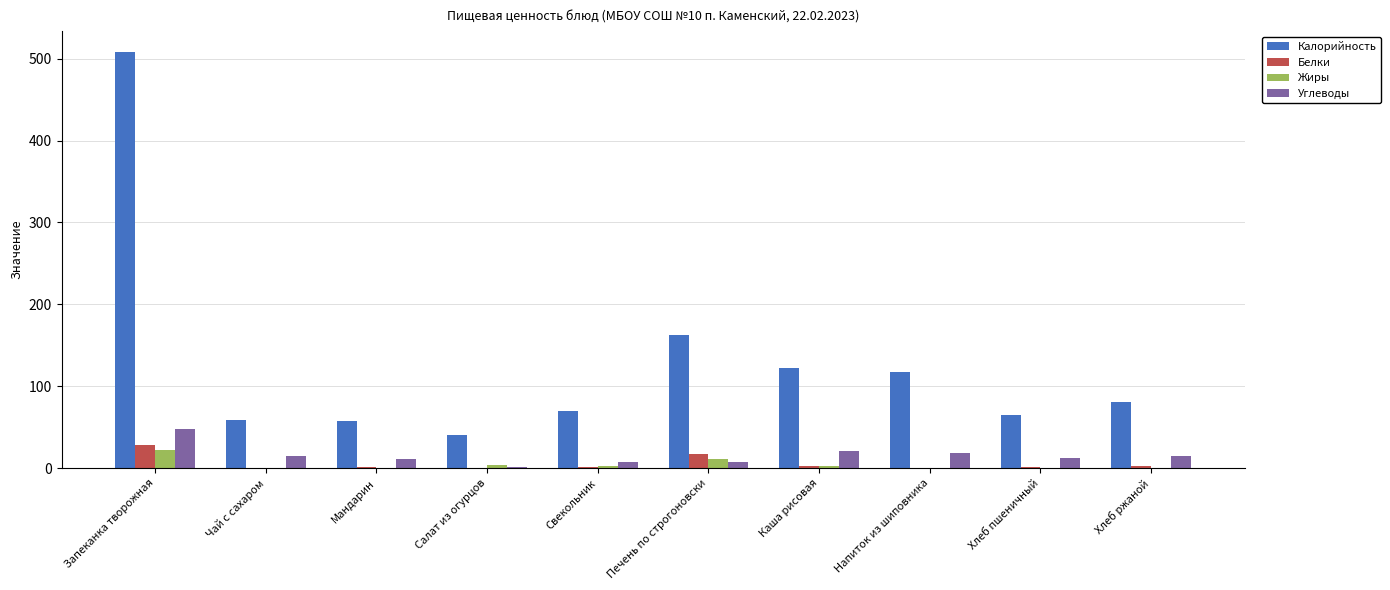

What is the sum of all Углеводы values?

158.9